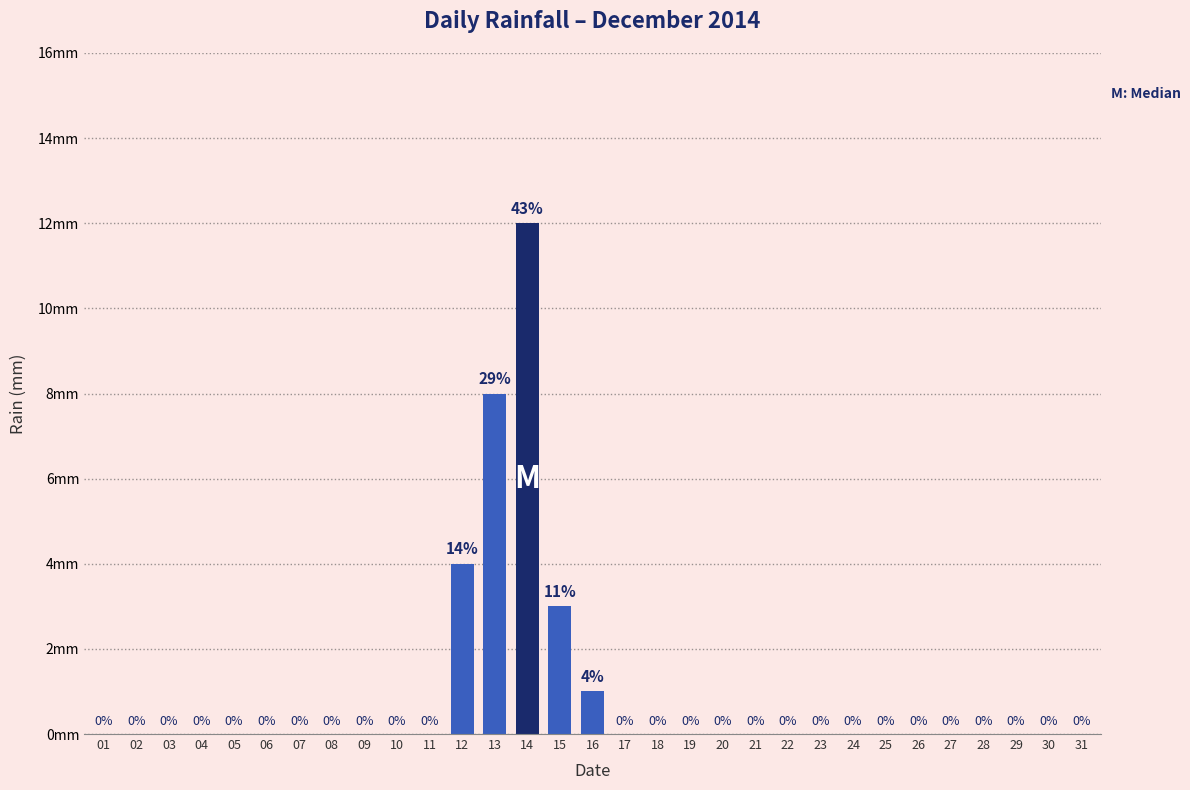

Reading left to right, extract all data points from this chart.

01=0	02=0	03=0	04=0	05=0	06=0	07=0	08=0	09=0	10=0	11=0	12=4	13=8	14=12	15=3	16=1	17=0	18=0	19=0	20=0	21=0	22=0	23=0	24=0	25=0	26=0	27=0	28=0	29=0	30=0	31=0